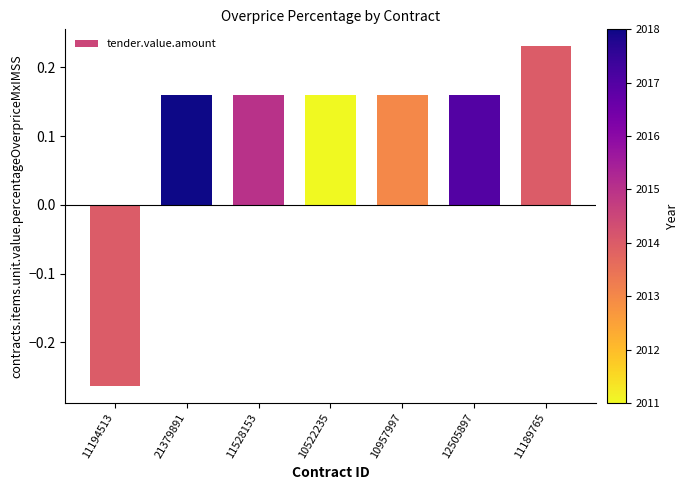

What is the sum of all values?

0.8